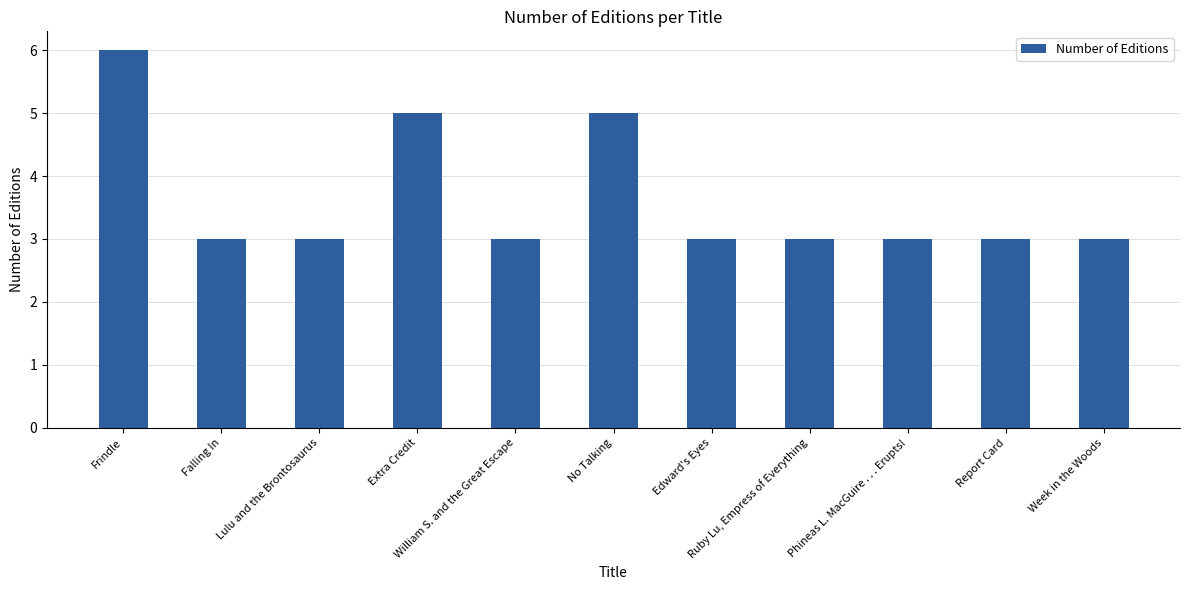

Are the bars grouped side by side (vs. stacked)?

No